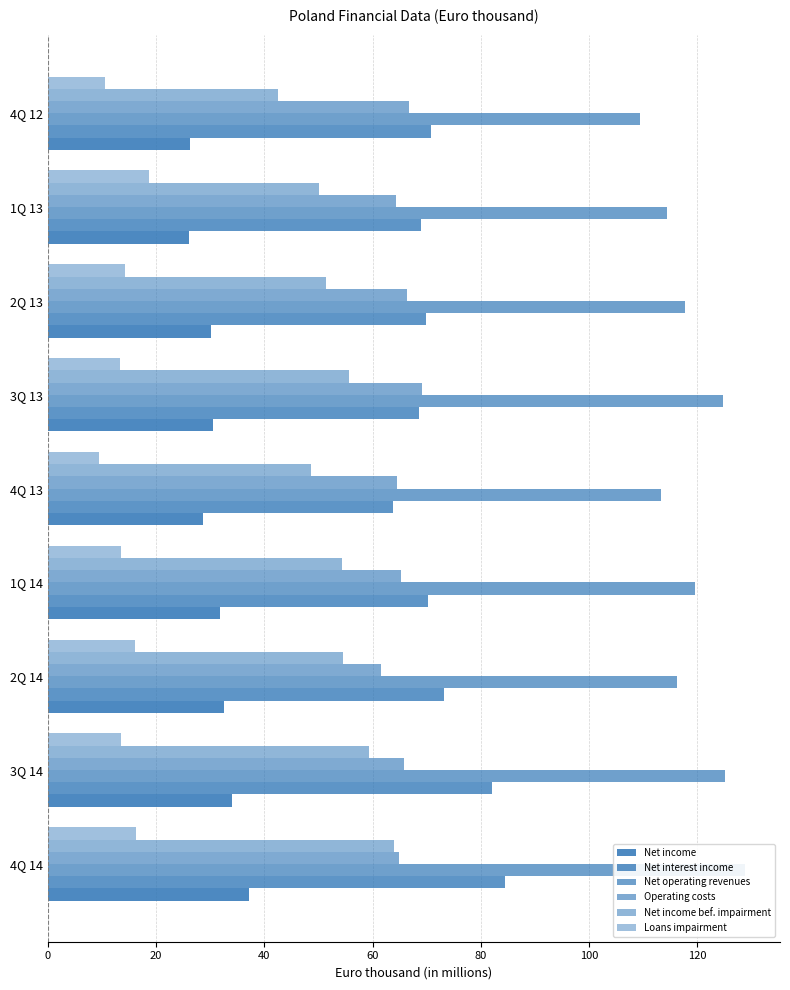

Does the chart contain stacked bars?

No